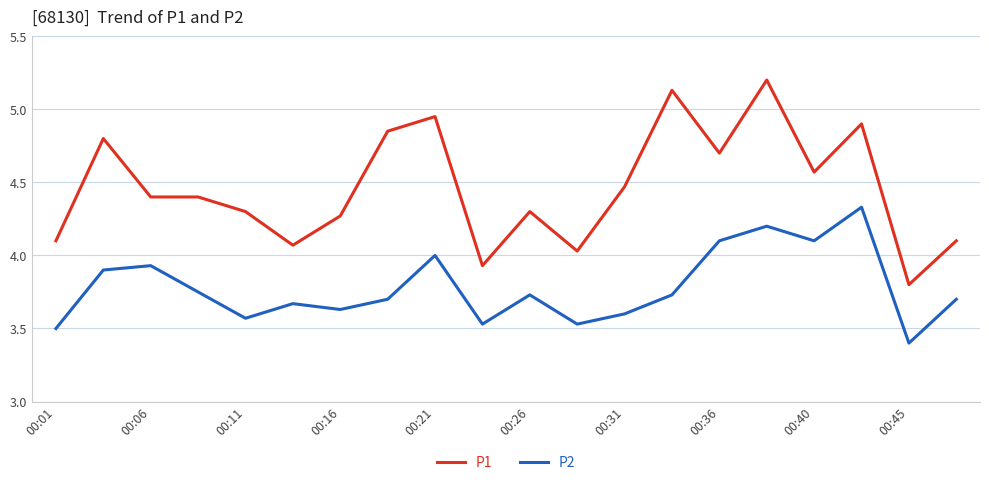

Which series has the largest range (max minus min)?

P1